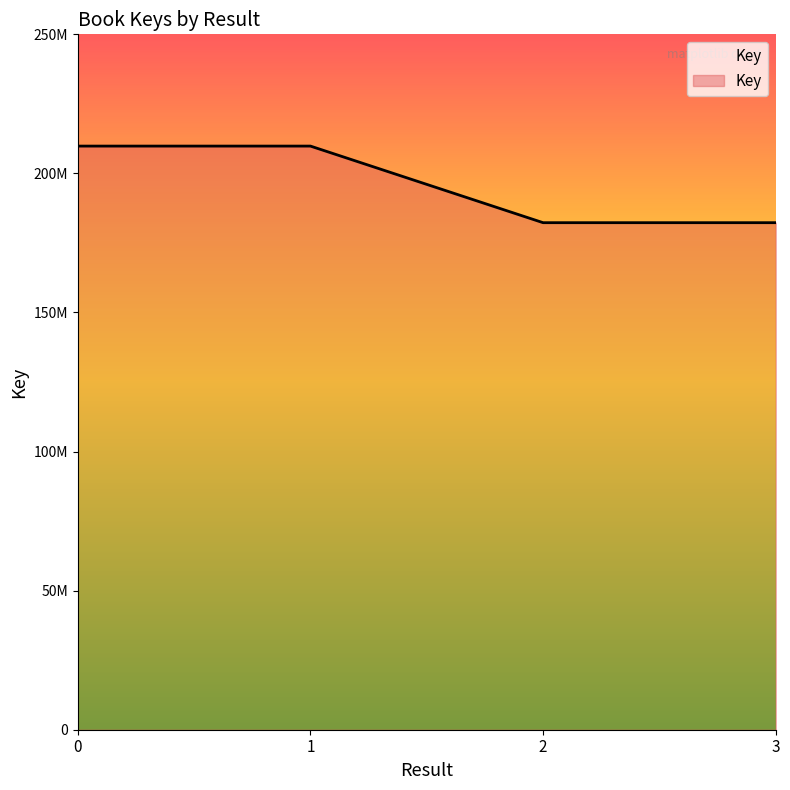

Is this an area chart (filled region under the line)?

Yes